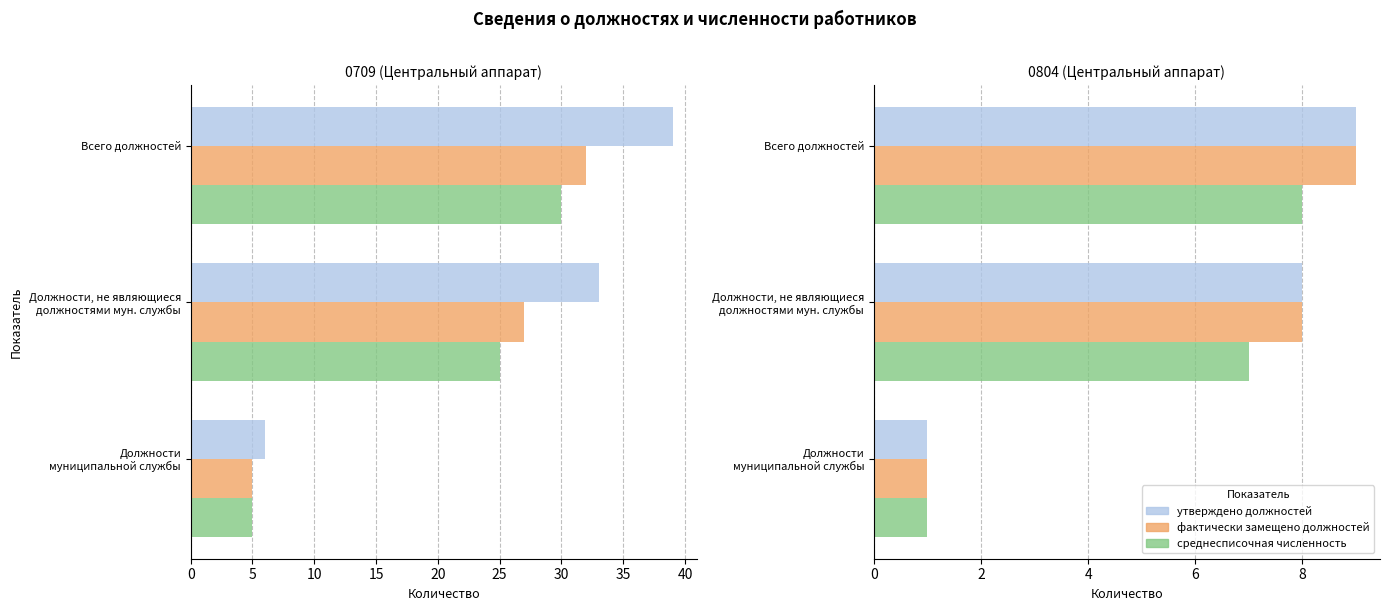

Is the value of утверждено должностей at Должности, не являющиеся должностями мун. службы greater than the value of среднесписочная численность at Должности муниципальной службы?

Yes